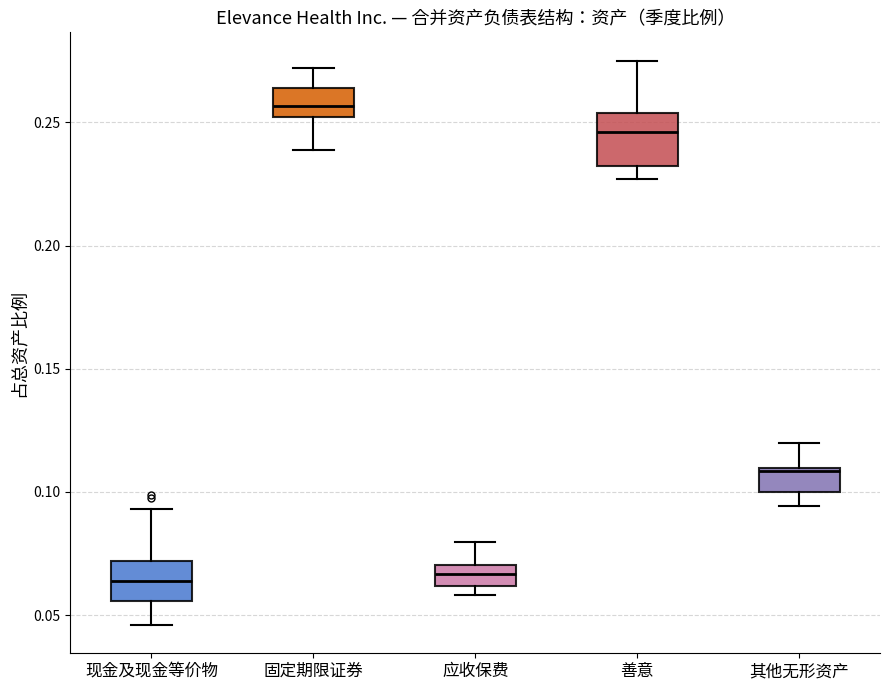

Reading left to right, read every box against the y-axis: the position of its median line, the range the box covers, and the ends of its whiskers. The values are not printed on the chart, so give them approximately, as read against the axis.

现金及现金等价物: median 0.065, box 0.055 to 0.070, whiskers 0.045 to 0.095
固定期限证券: median 0.255, box 0.250 to 0.265, whiskers 0.240 to 0.270
应收保费: median 0.065, box 0.060 to 0.070, whiskers 0.060 (just below the box's lower edge) to 0.080
善意: median 0.245, box 0.230 to 0.255, whiskers 0.225 to 0.275
其他无形资产: median 0.110, box 0.100 to 0.110, whiskers 0.095 to 0.120